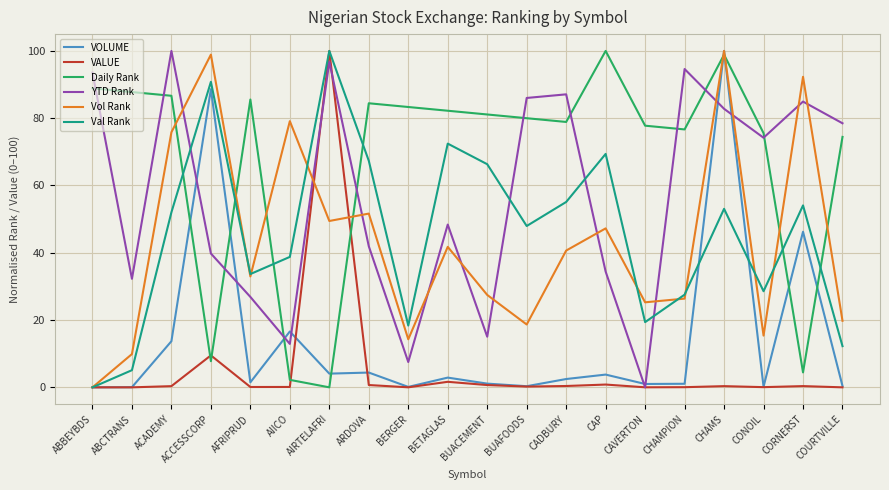

What position from the left is BUACEMENT?

11